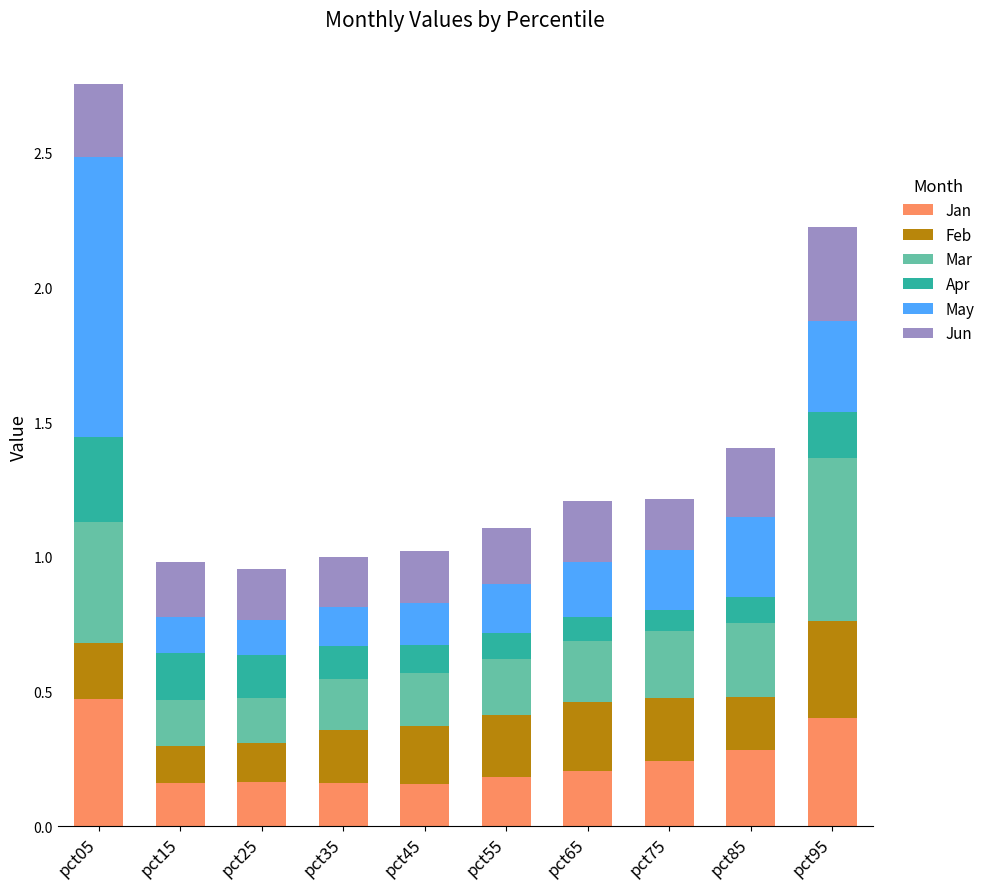

True or false: Jan has a value of 0.1 at pct85.

False